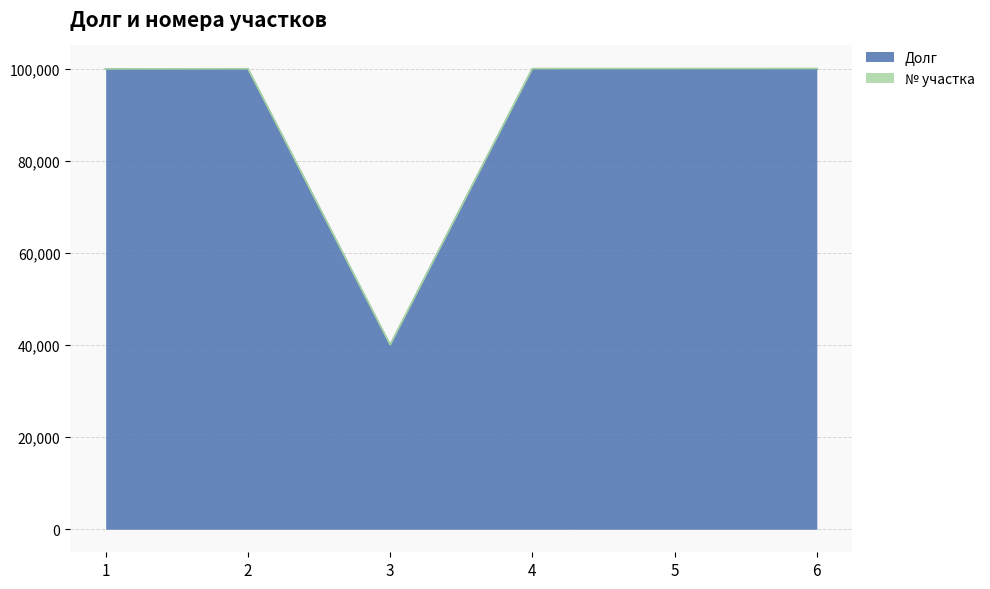

What is the greatest value displayed?

100000